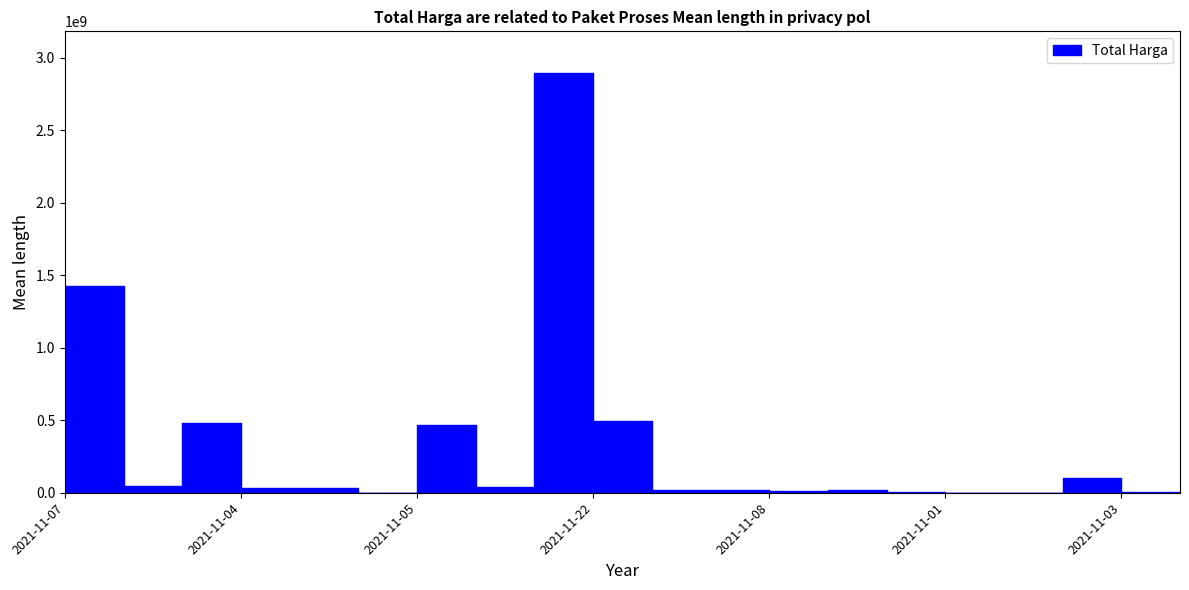

How many points are lower than both their immediate neighbors (excluding endpoints)?

5